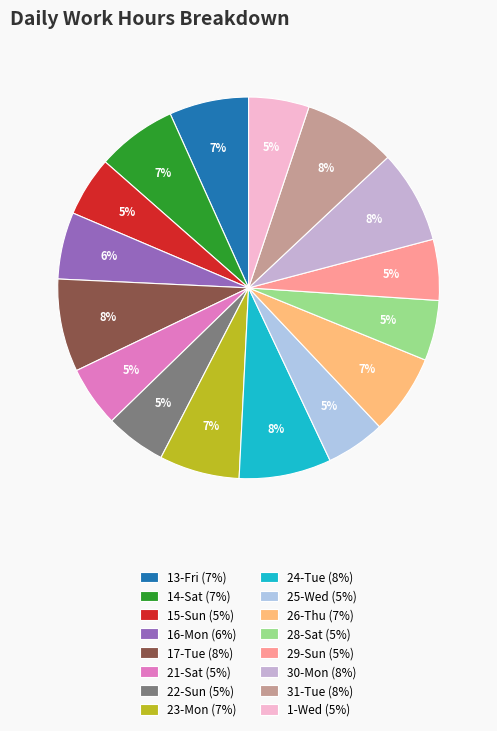

How many slices are in this pie chart?

16